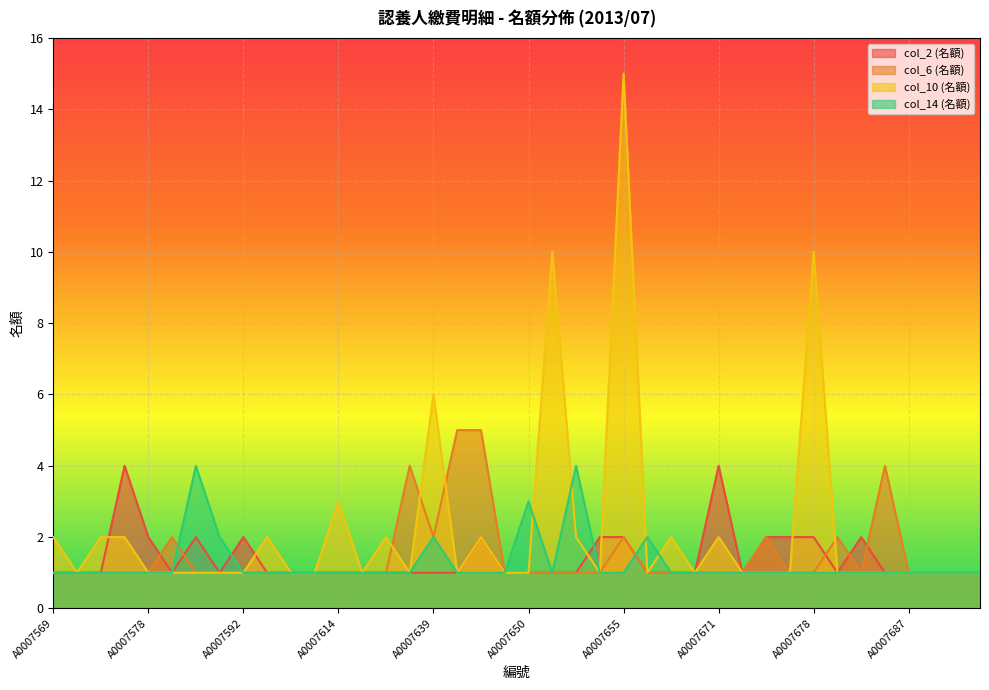

What is the lowest value of the col_14 (名額) series?

1